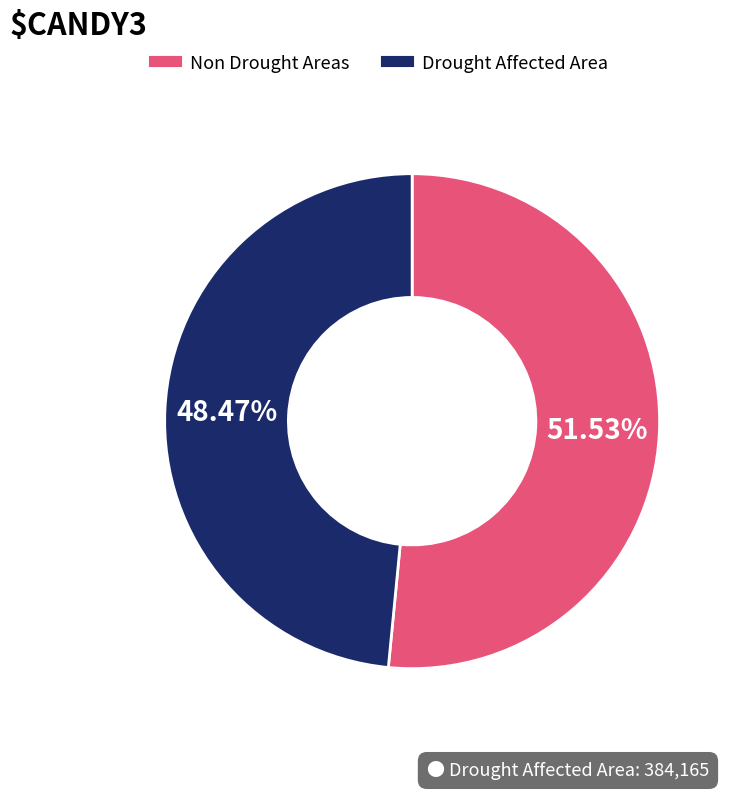

Is there any slice that represents more than half of the pie?

Yes